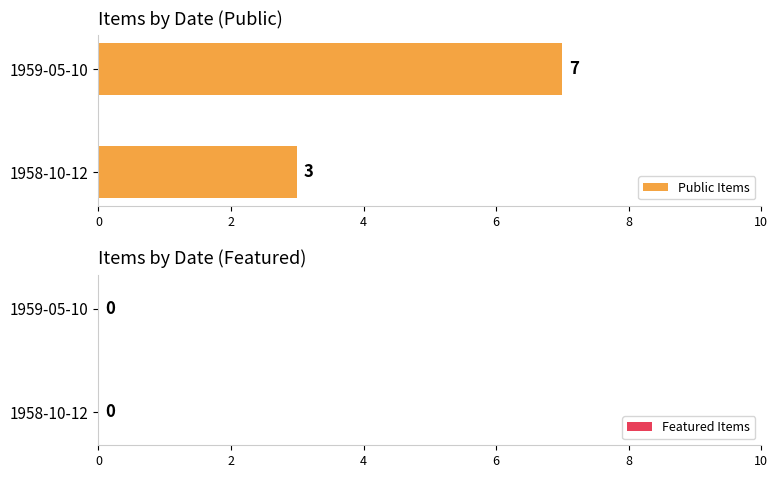

What is the smallest value displayed?

3